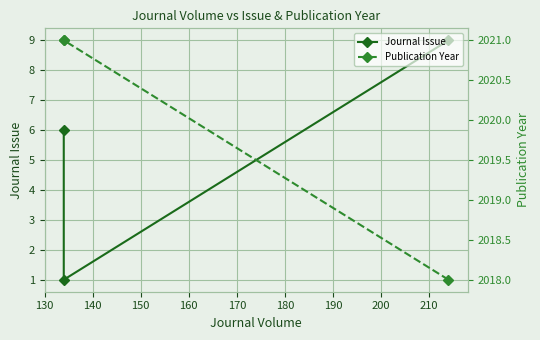

List the series in order of their peak value, highest first.

Publication Year, Journal Issue